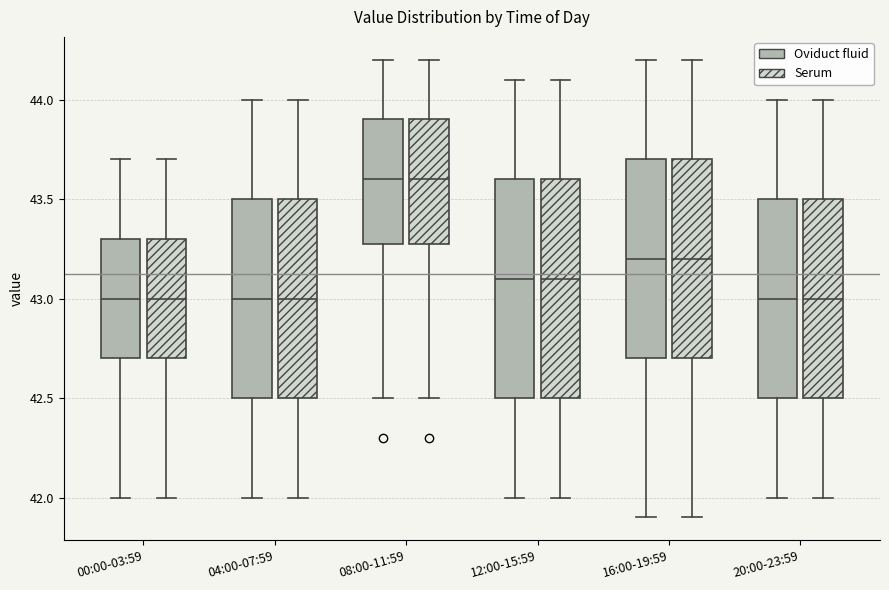

Reading left to right, read every box against the y-axis: the position of its median line, the range the box covers, and the ends of its whiskers. The values are not printed on the chart, so give them approximately, as read against the axis.

00:00-03:59 (Oviduct fluid): median 43.0, box 42.7 to 43.3, whiskers 42.0 to 43.7
00:00-03:59 (Serum): median 43.0, box 42.7 to 43.3, whiskers 42.0 to 43.7
04:00-07:59 (Oviduct fluid): median 43.0, box 42.5 to 43.5, whiskers 42.0 to 44.0
04:00-07:59 (Serum): median 43.0, box 42.5 to 43.5, whiskers 42.0 to 44.0
08:00-11:59 (Oviduct fluid): median 43.6, box 43.3 to 43.9, whiskers 42.5 to 44.2
08:00-11:59 (Serum): median 43.6, box 43.3 to 43.9, whiskers 42.5 to 44.2
12:00-15:59 (Oviduct fluid): median 43.1, box 42.5 to 43.6, whiskers 42.0 to 44.1
12:00-15:59 (Serum): median 43.1, box 42.5 to 43.6, whiskers 42.0 to 44.1
16:00-19:59 (Oviduct fluid): median 43.2, box 42.7 to 43.7, whiskers 41.9 to 44.2
16:00-19:59 (Serum): median 43.2, box 42.7 to 43.7, whiskers 41.9 to 44.2
20:00-23:59 (Oviduct fluid): median 43.0, box 42.5 to 43.5, whiskers 42.0 to 44.0
20:00-23:59 (Serum): median 43.0, box 42.5 to 43.5, whiskers 42.0 to 44.0